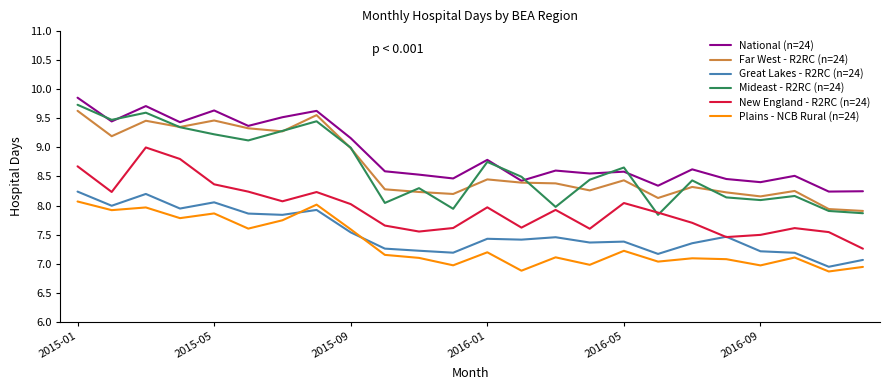

How many lines are shown in the chart?

6